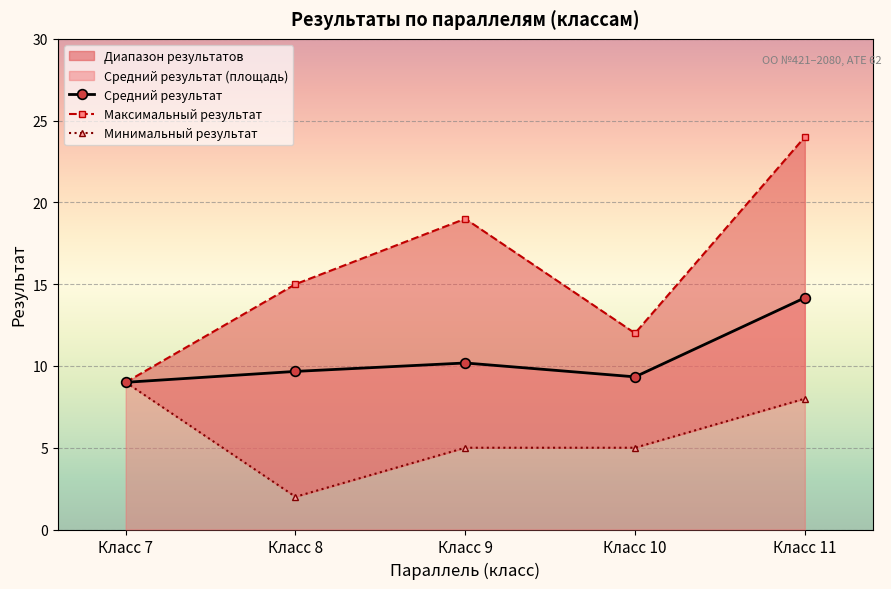

Which series has the largest total across all categories?

Максимальный результат